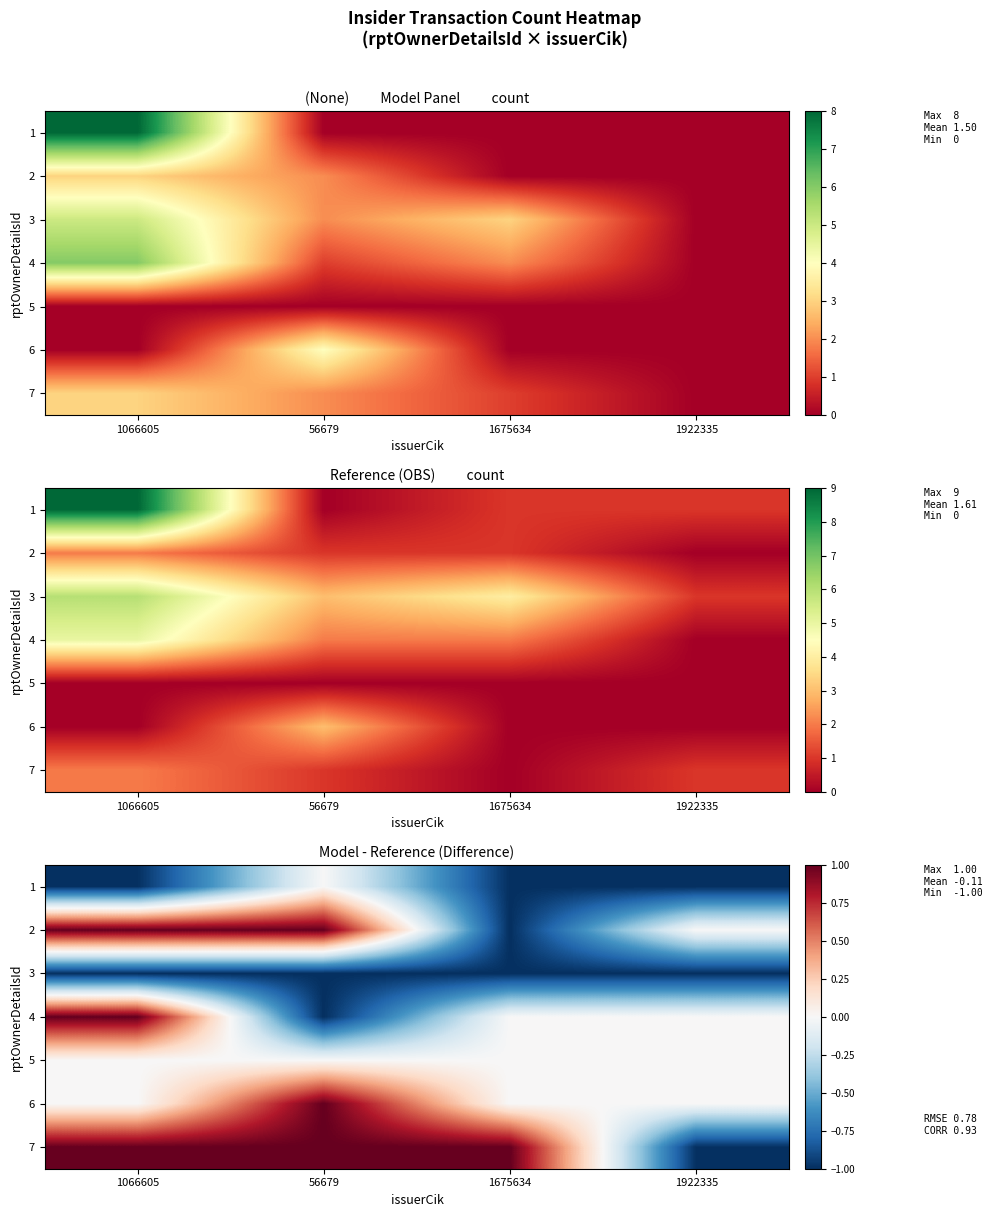

Is the value of 1 at 1675634 greater than the value of 7 at 1066605?

No